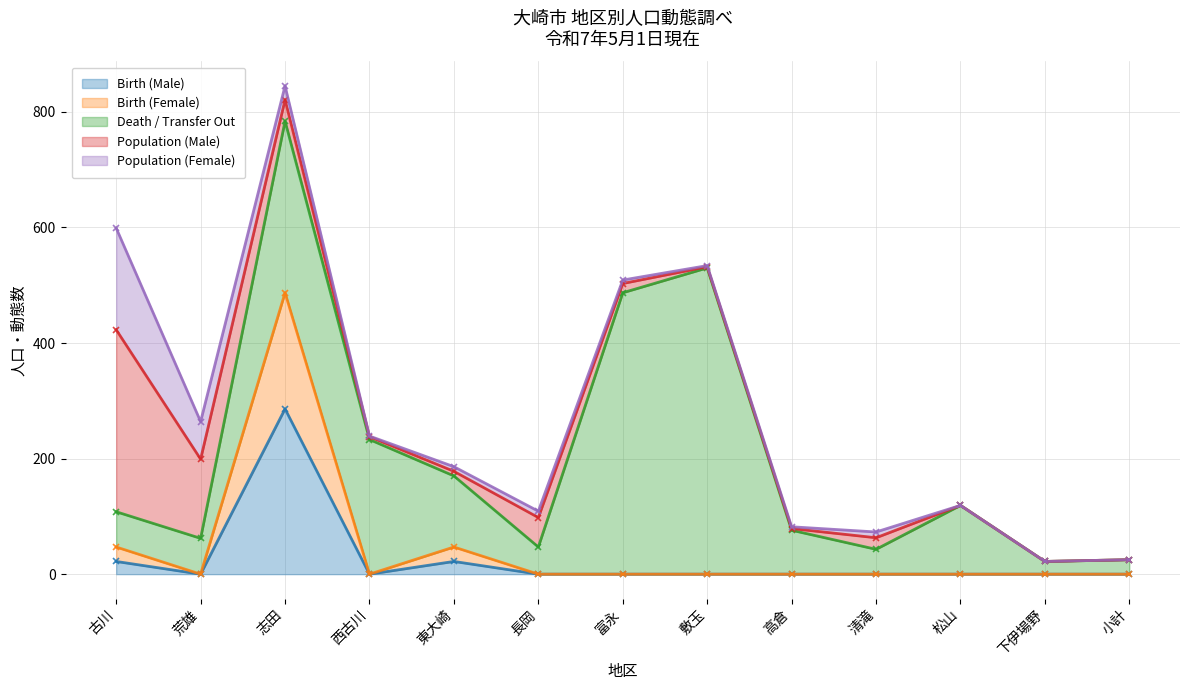

How many series are shown in this chart?

5